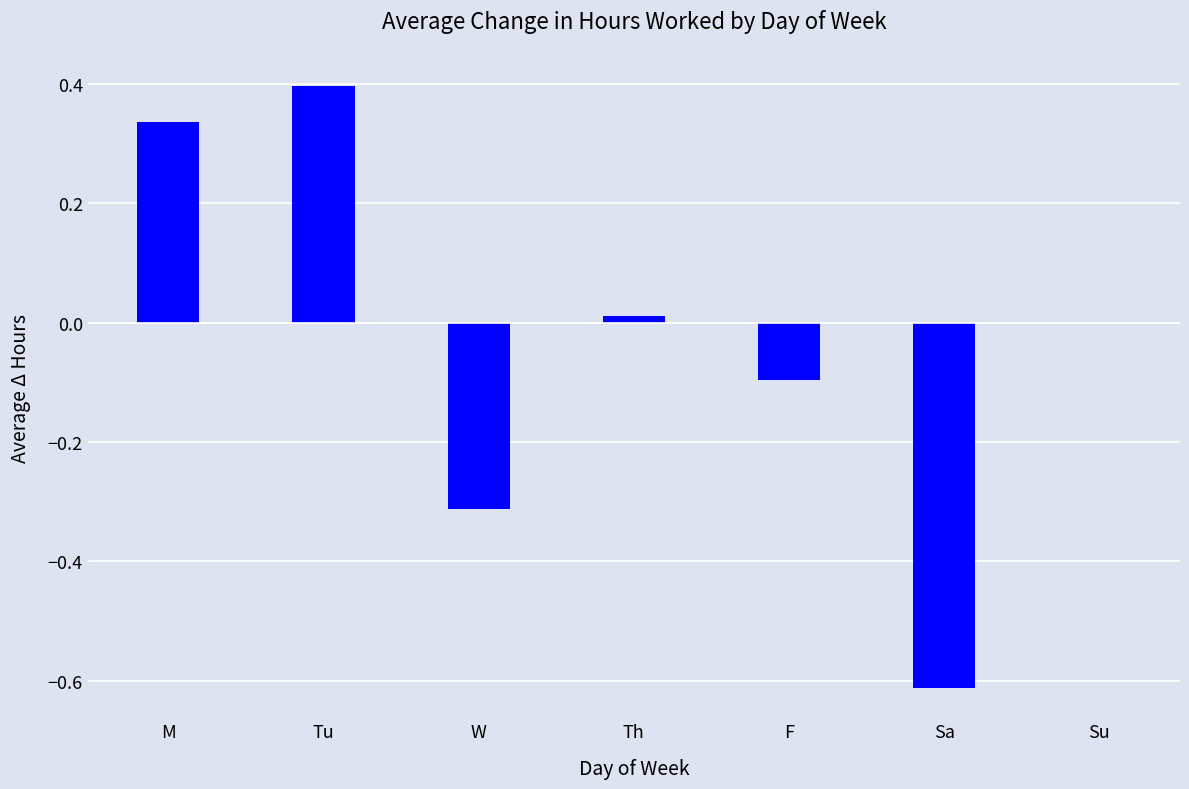

True or false: the data shows -0.2 at W.

False